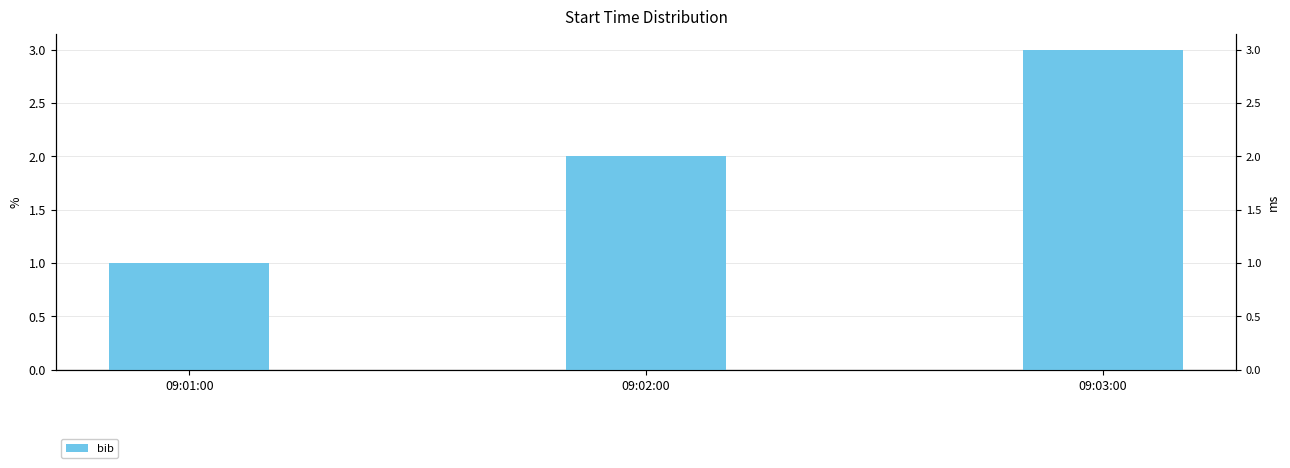

Count the number of data series in this chart.

1